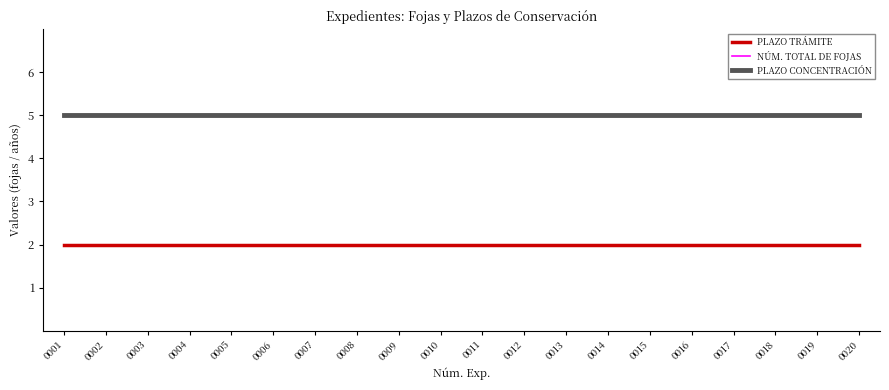

True or false: PLAZO CONCENTRACIÓN and NÚM. TOTAL DE FOJAS cross at least once.

False